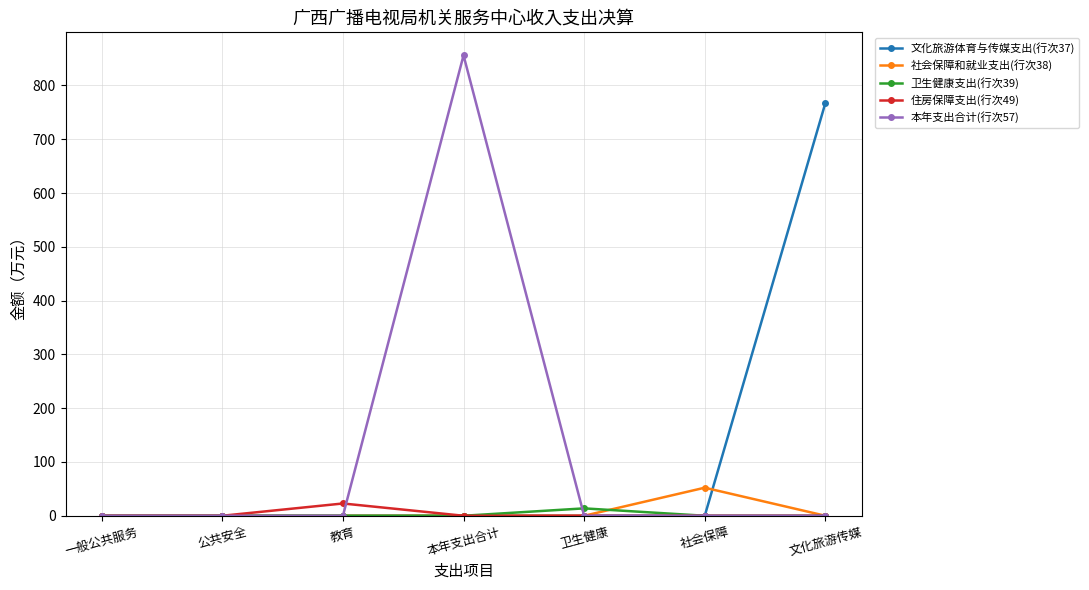

Reading left to right, transcribe all the data shown in this chart.

文化旅游体育与传媒支出(行次37): 0.0	0.0	0.0	0.0	0.0	0.0	767.3
社会保障和就业支出(行次38): 0.0	0.0	0.0	0.0	0.0	52.2	0.0
卫生健康支出(行次39): 0.0	0.0	0.0	0.0	13.7	0.0	0.0
住房保障支出(行次49): 0.0	0.0	22.8	0.0	0.0	0.0	0.0
本年支出合计(行次57): 0.0	0.0	0.0	856.0	0.0	0.0	0.0